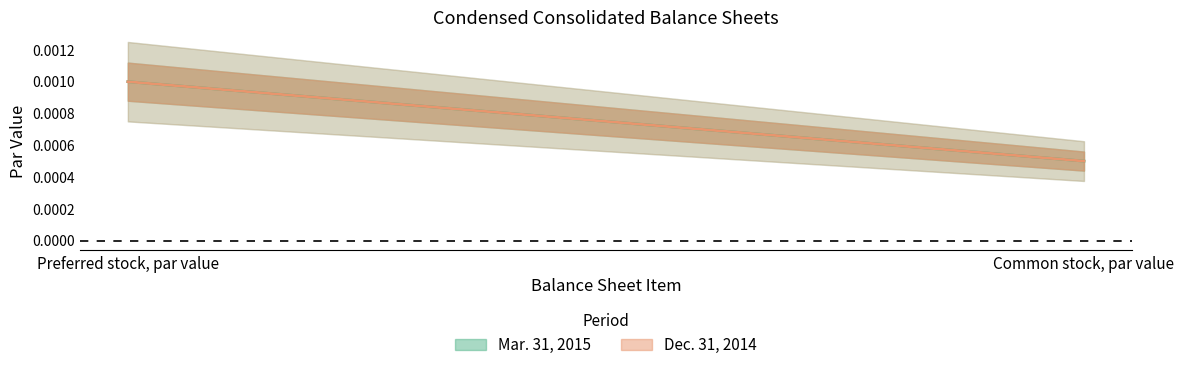

Which has a higher value, Common stock, par value or Preferred stock, par value?

Preferred stock, par value